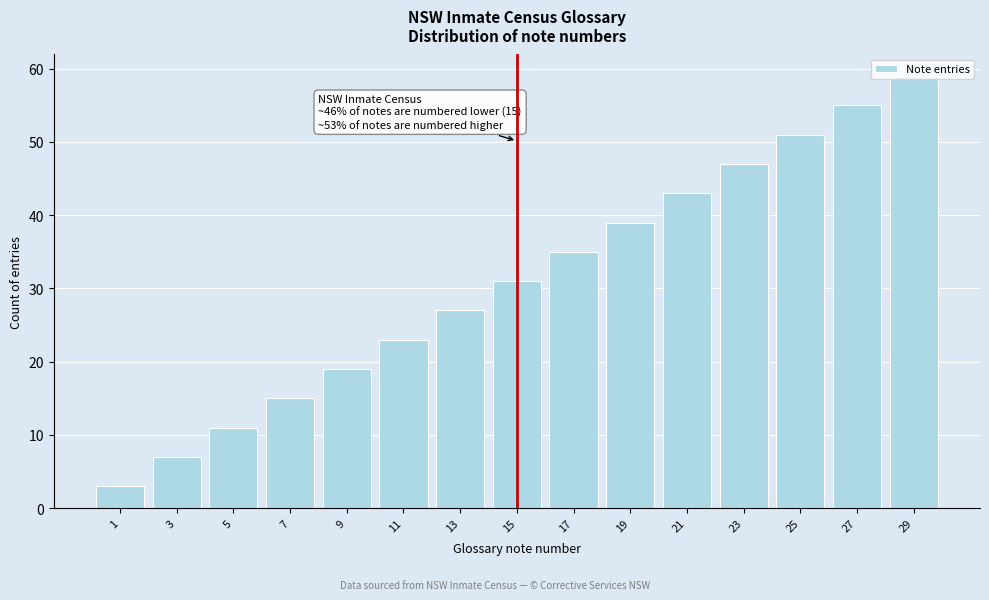

What is the ratio of the value at 19 to the value at 25?

0.8